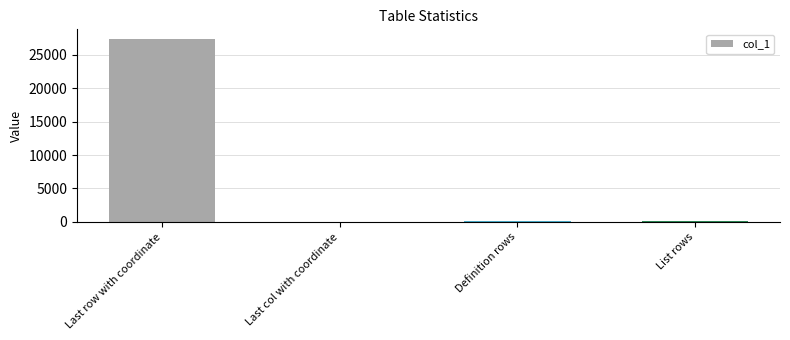

What is the sum of all values?

27658